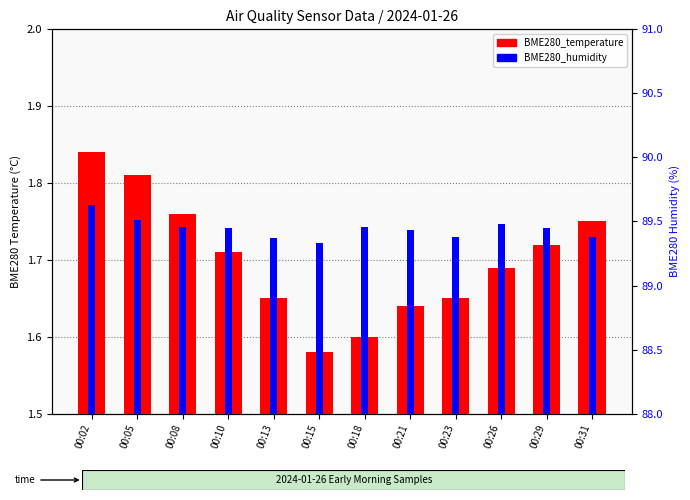

Which series has the widest spread of values?

BME280_humidity